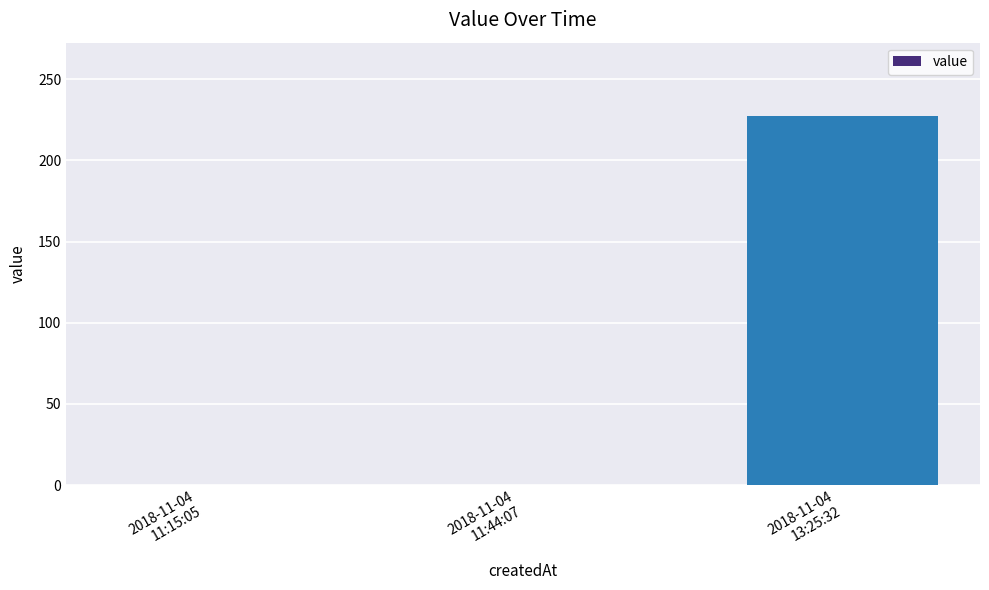

What value does the data have at 2018-11-04
13:25:32, to the nearest 50?

250